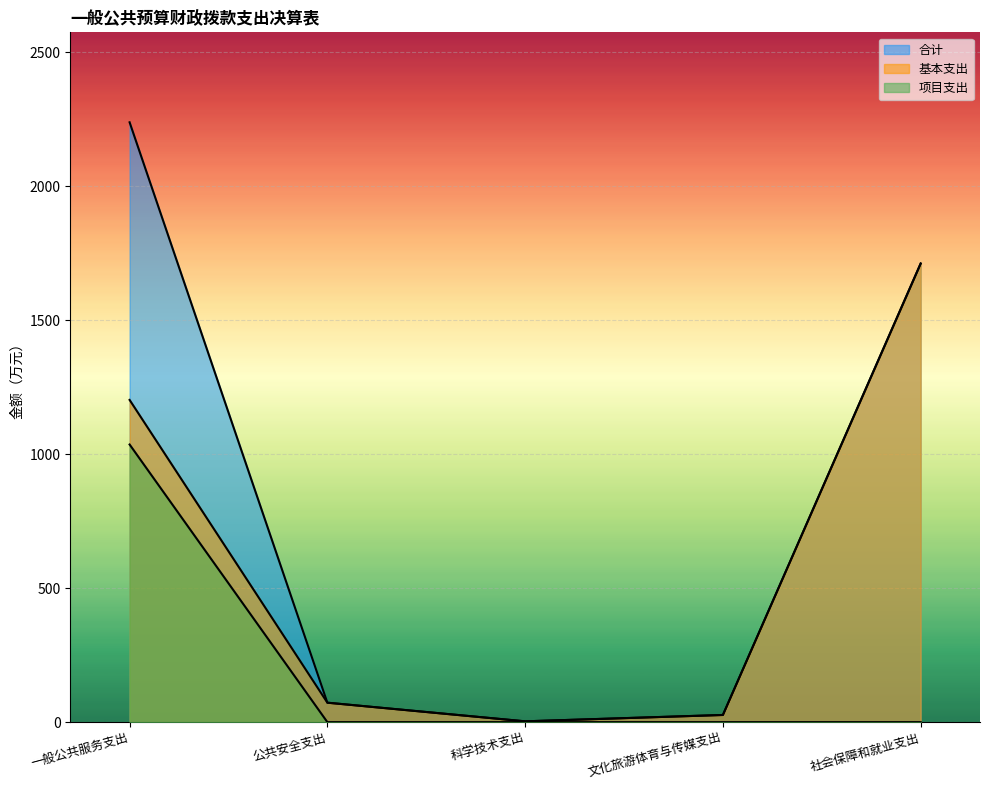

What are all the series names shown in the legend?

合计, 基本支出, 项目支出